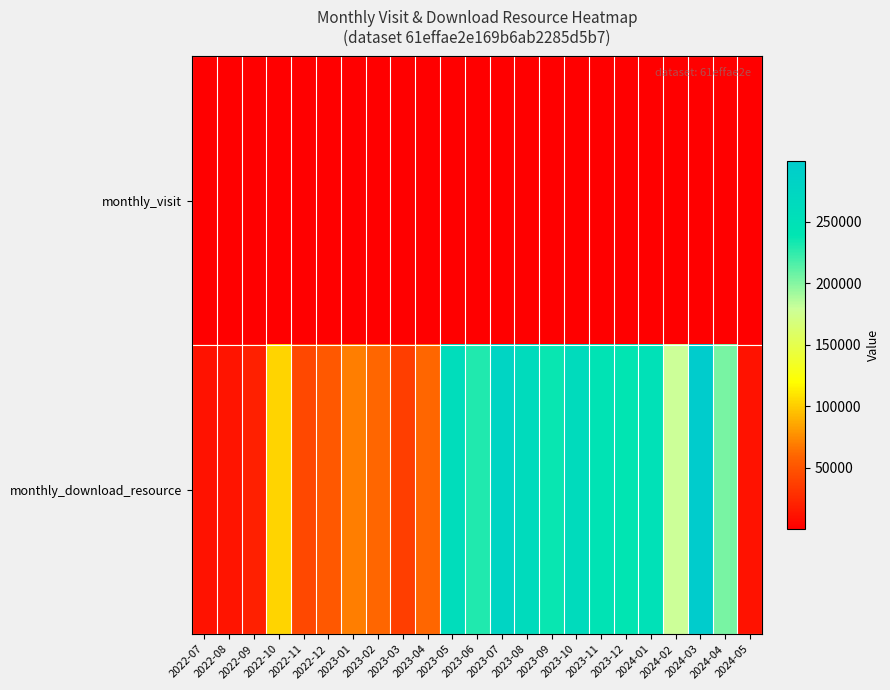

At which category does the chart reach its peak across all series?

2024-03